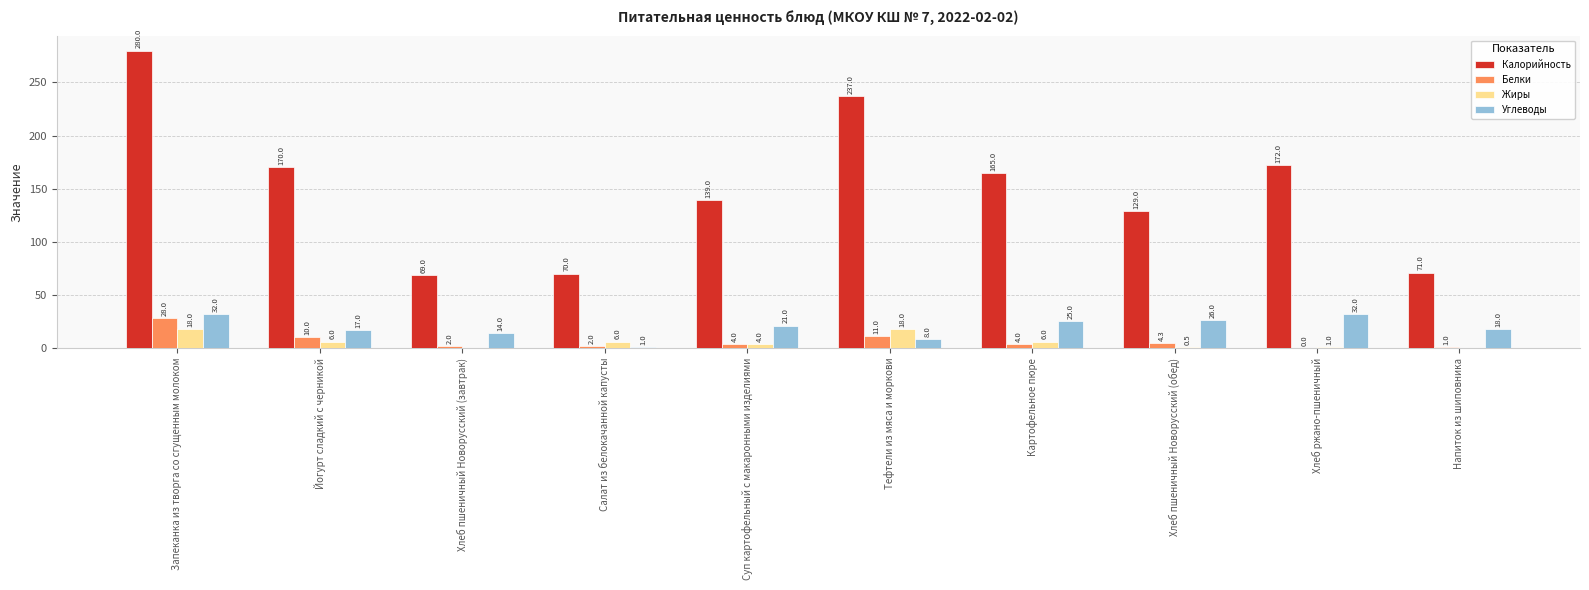

What is the maximum value shown in the chart?

280.0